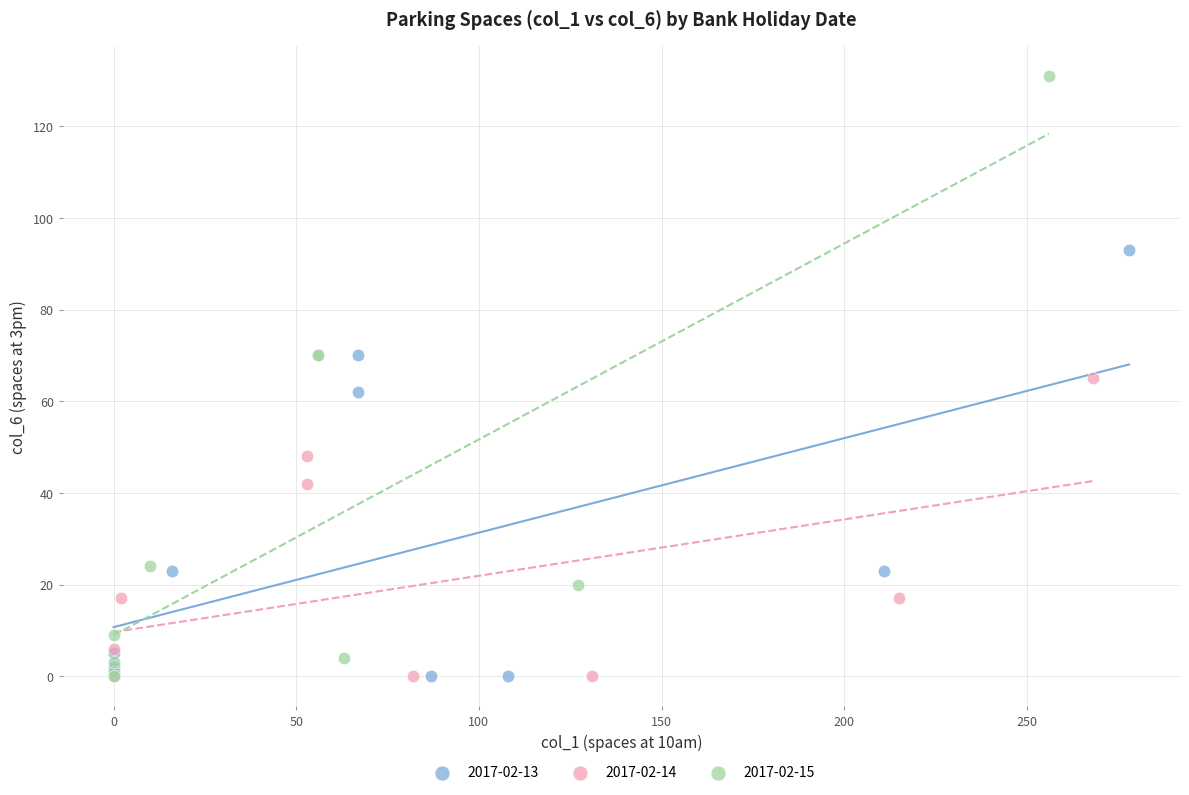

Which series reaches the maximum Y coordinate?

2017-02-15